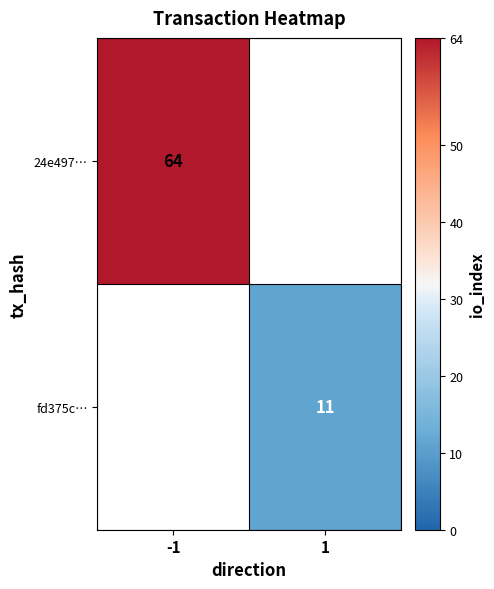

What is the greatest value displayed?

64.0